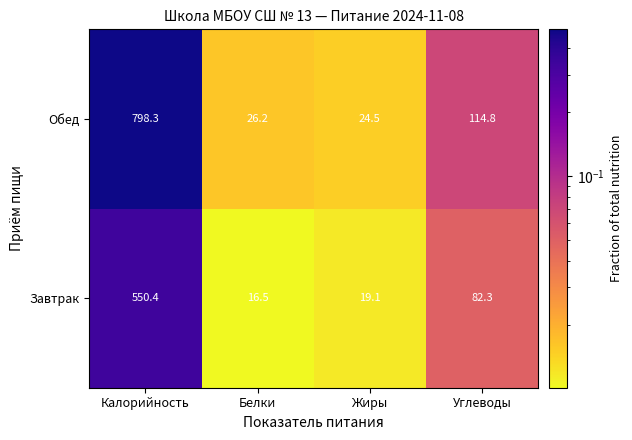

Is it true that Обед equals 26.2 at Белки?

True